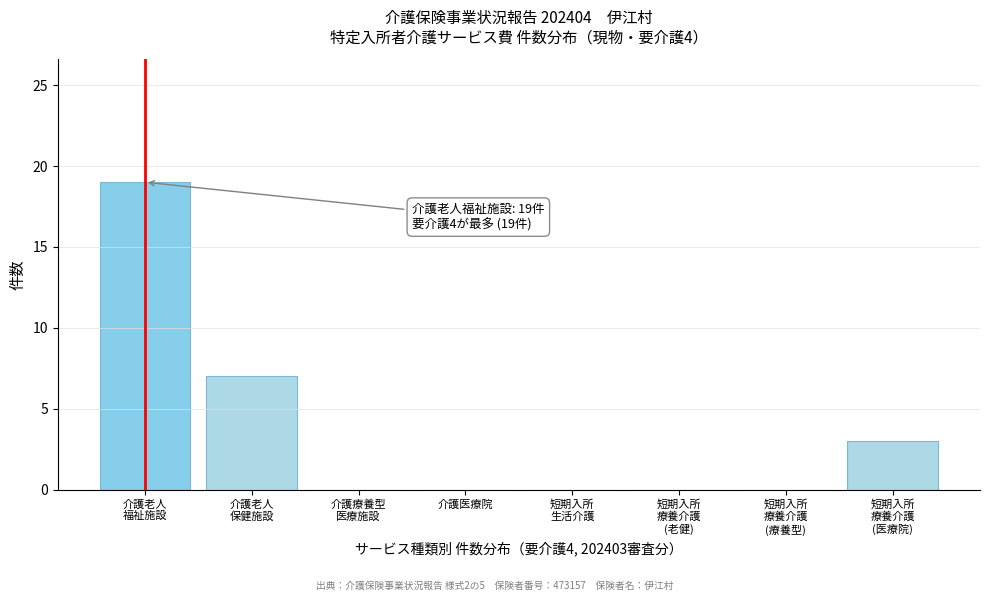

What is the greatest value displayed?

19